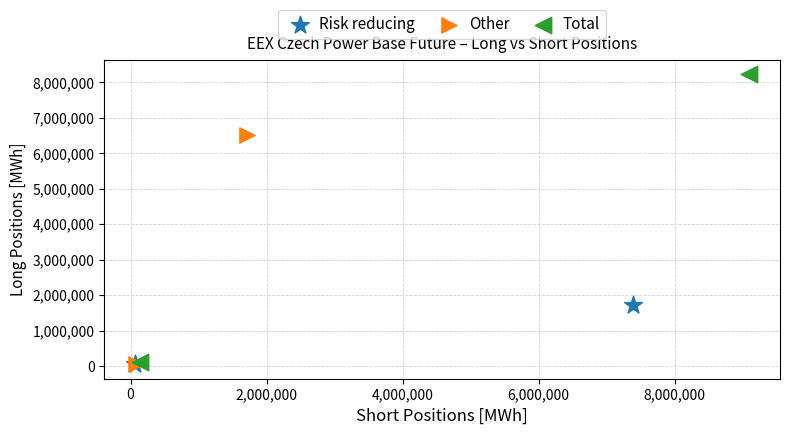

What are all the series names shown in the legend?

Risk reducing, Other, Total